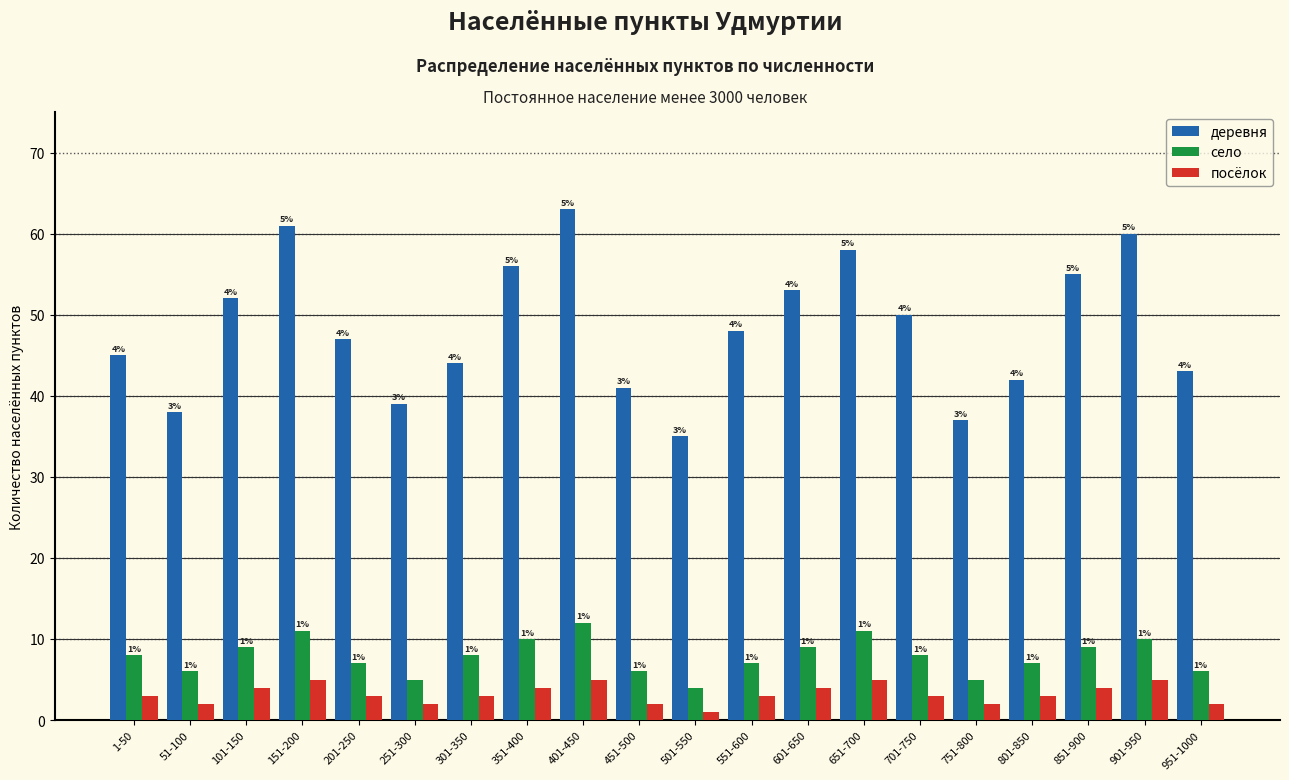

Reading left to right, list all the values displayed in this chart.

деревня: 45	38	52	61	47	39	44	56	63	41	35	48	53	58	50	37	42	55	60	43
село: 8	6	9	11	7	5	8	10	12	6	4	7	9	11	8	5	7	9	10	6
посёлок: 3	2	4	5	3	2	3	4	5	2	1	3	4	5	3	2	3	4	5	2